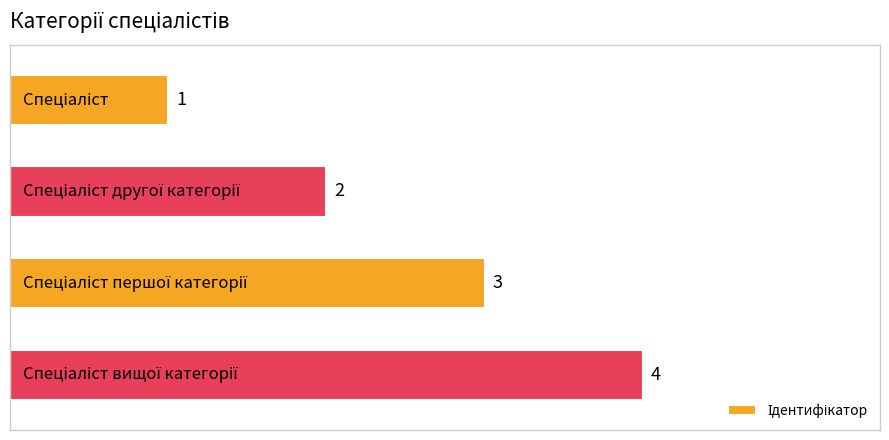

Count the values in the range 2 to 4.

3